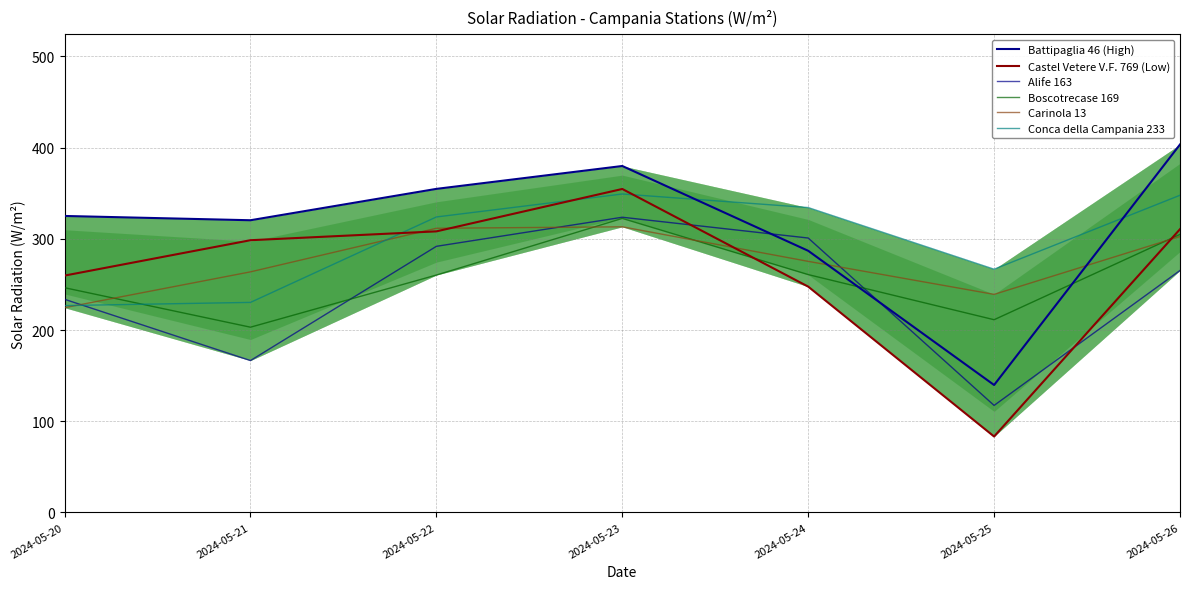

Is it true that Castel Vetere V.F. 769 (Low) equals 354.7 at 2024-05-23?

True